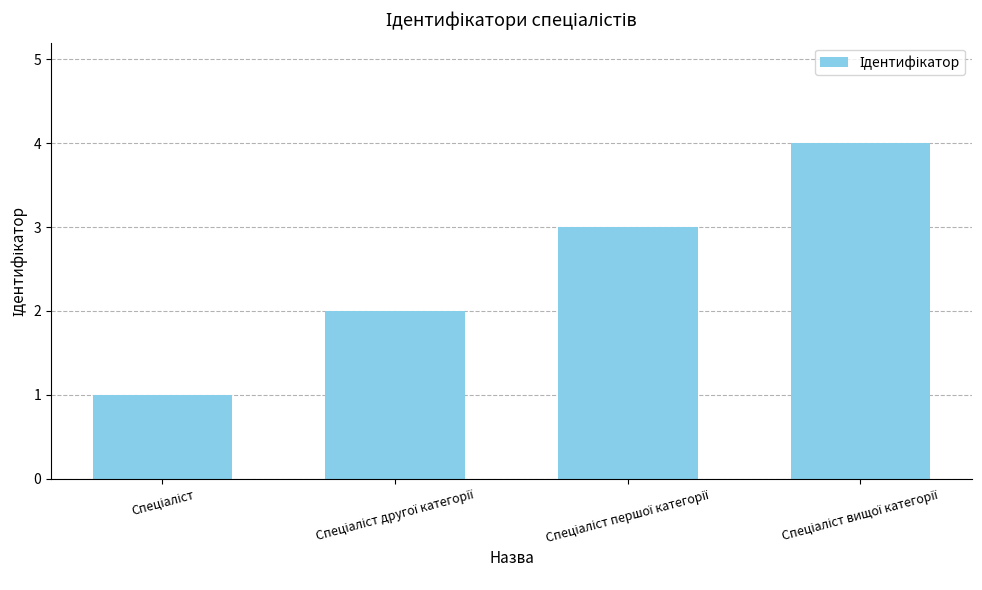

What is the maximum value shown in the chart?

4